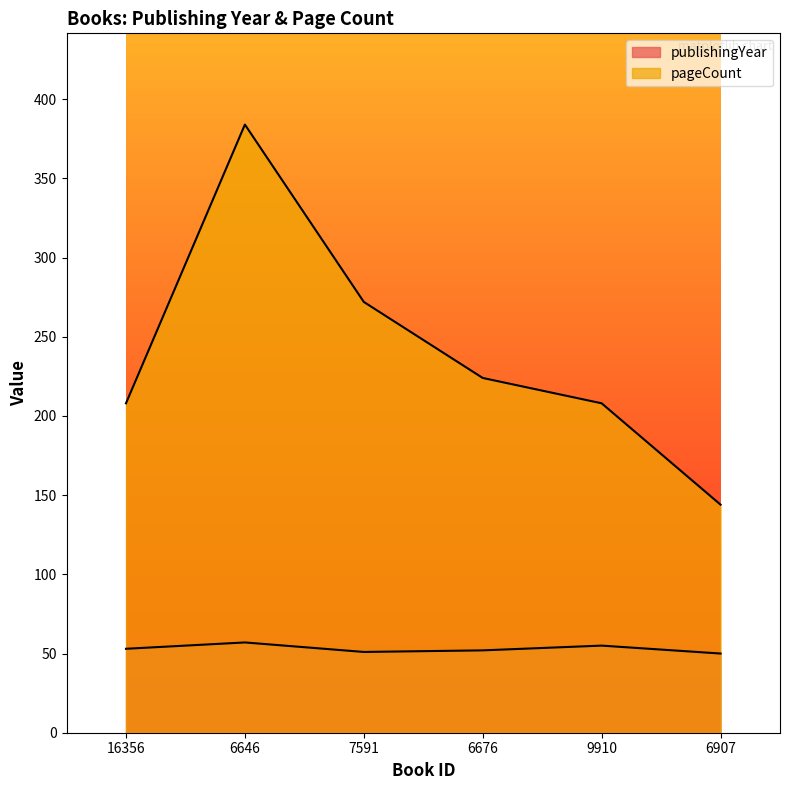

Where is pageCount nearest to the value 264?

7591